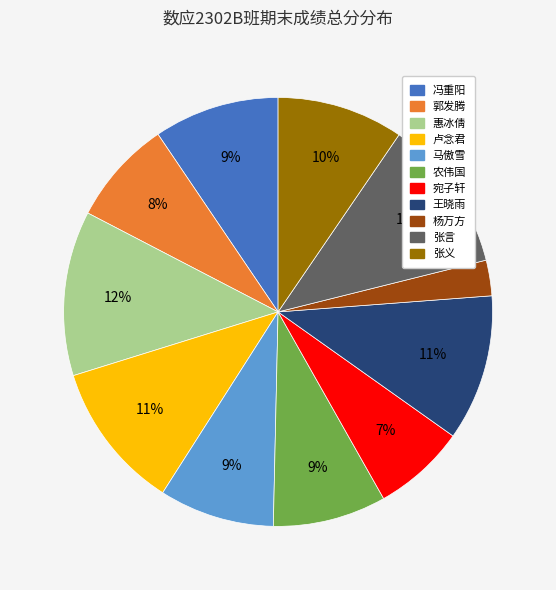

Does 宛子轩 represent more than half of the total?

No